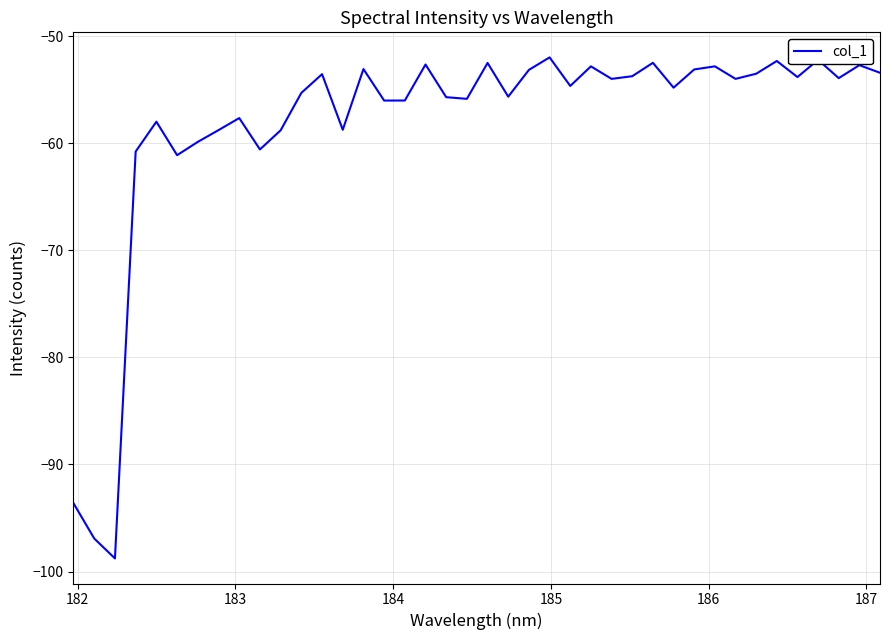

What is the sum of all values?

-2329.8